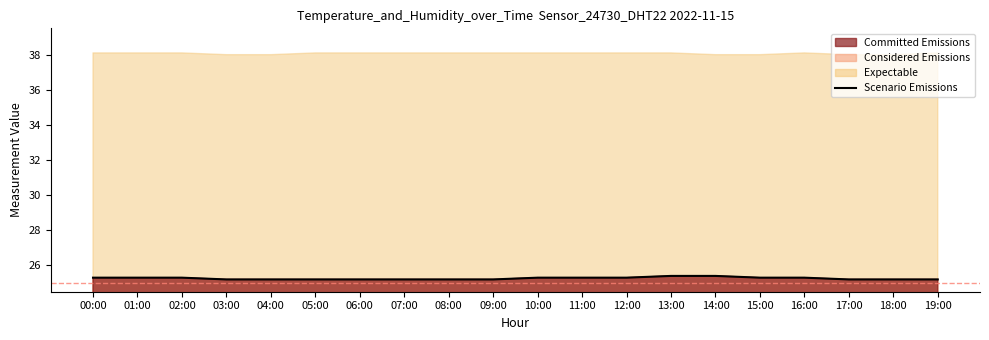

List the labels in order of value, smallest first.

03:00, 04:00, 05:00, 06:00, 07:00, 08:00, 09:00, 17:00, 18:00, 19:00, 00:00, 01:00, 02:00, 10:00, 11:00, 12:00, 15:00, 16:00, 13:00, 14:00